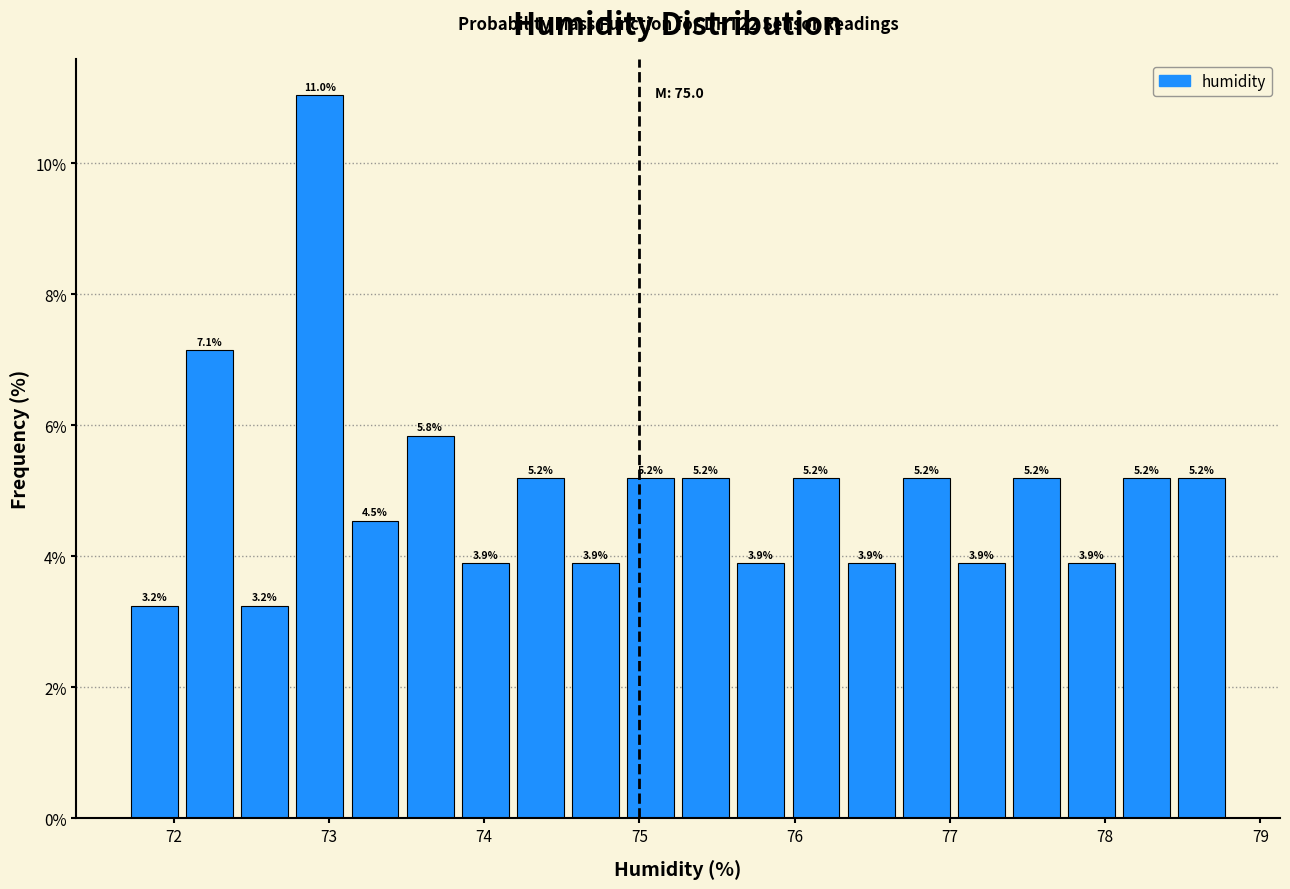

Around what value on the x-axis is the tallest bar? Give the approximate position of its centre, as read against the axis.

72.9